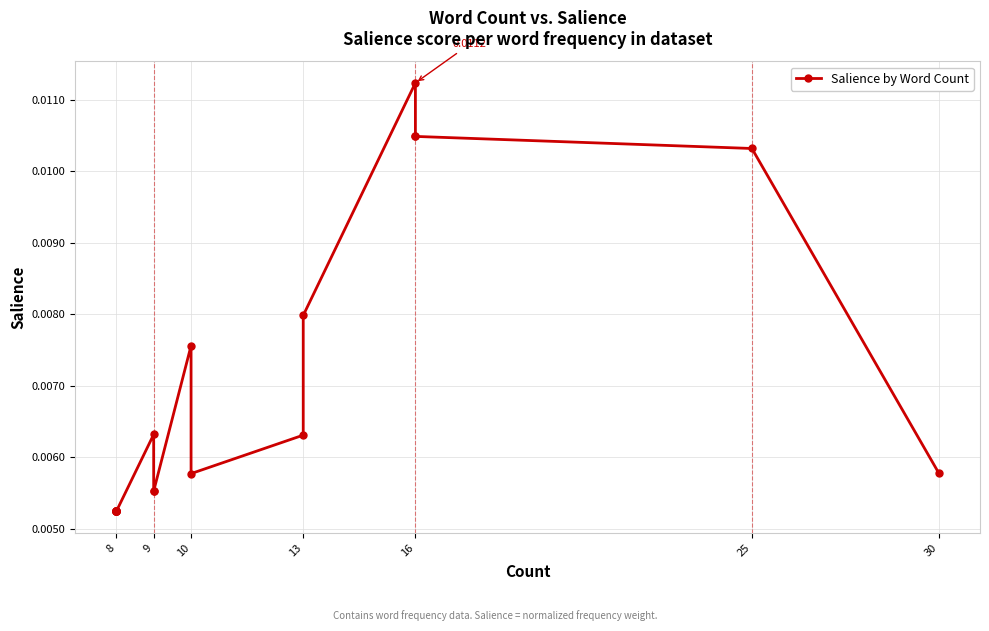

How many interior local peaks (higher than both neighbors) does the data have?

3